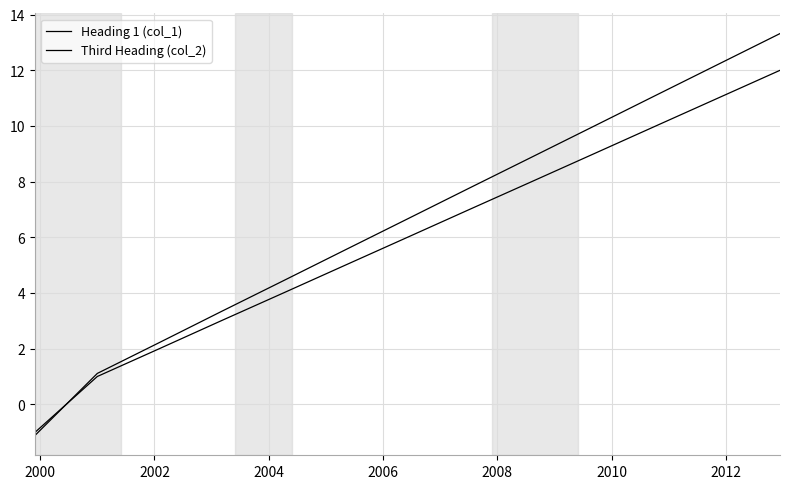

Reading left to right, list all the values displayed in this chart.

Heading 1 (col_1): -1.0	1.0	2.0	3.0	4.0	5.0	6.0	7.0	8.0	9.0	10.0	11.0	12.0
Third Heading (col_2): -1.1	1.1	2.2	3.3	4.4	5.5	6.7	7.8	8.9	10.0	11.1	12.2	13.3